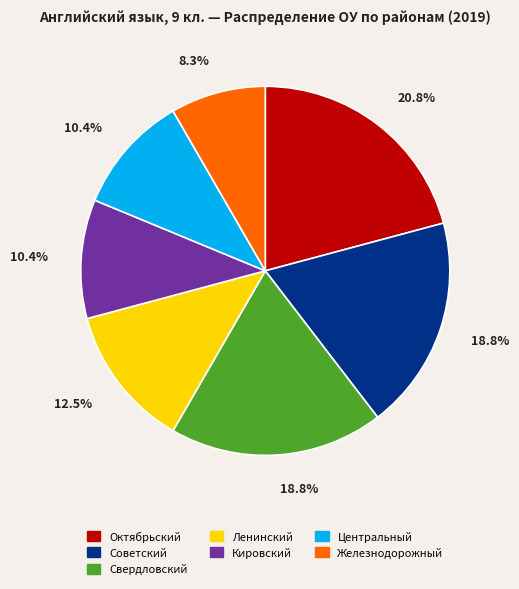

Which category has the biggest portion of the pie?

Октябрьский